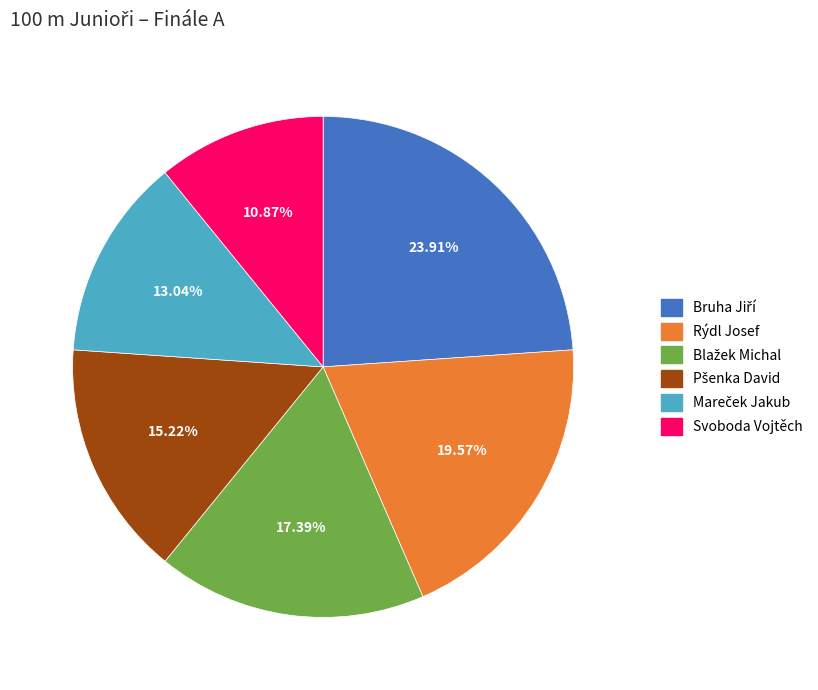

Which category has the smallest portion of the pie?

Svoboda Vojtěch